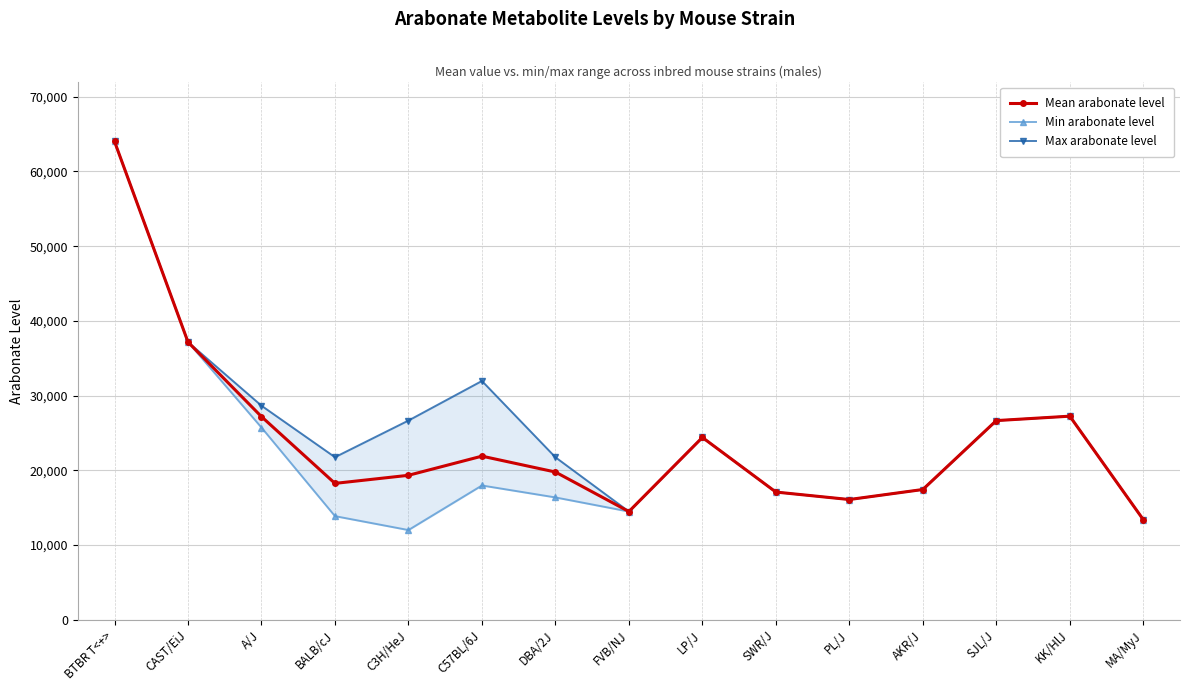

Does the chart display data point markers on the line(s)?

Yes